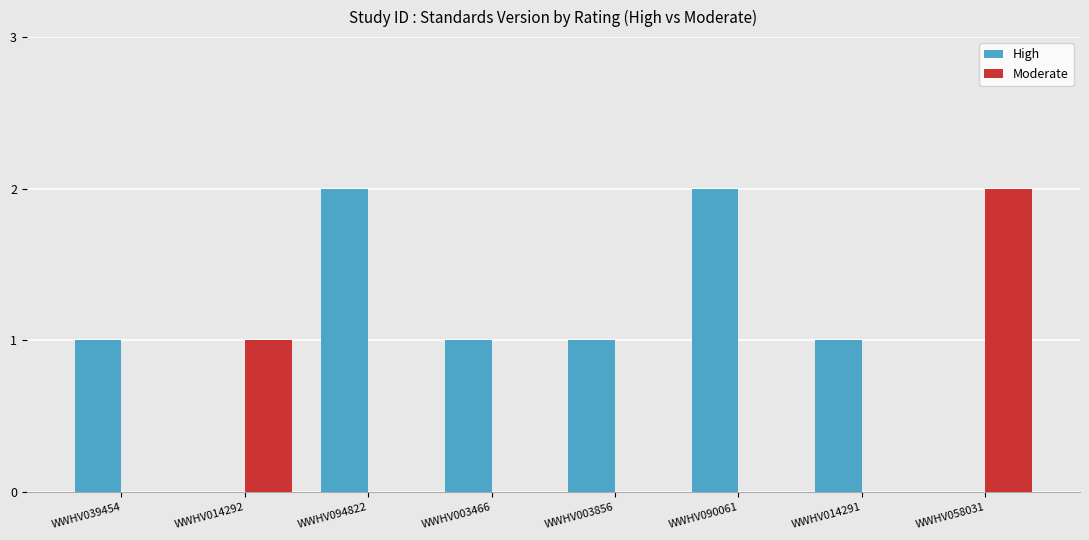

What is the sum of all High values?

8